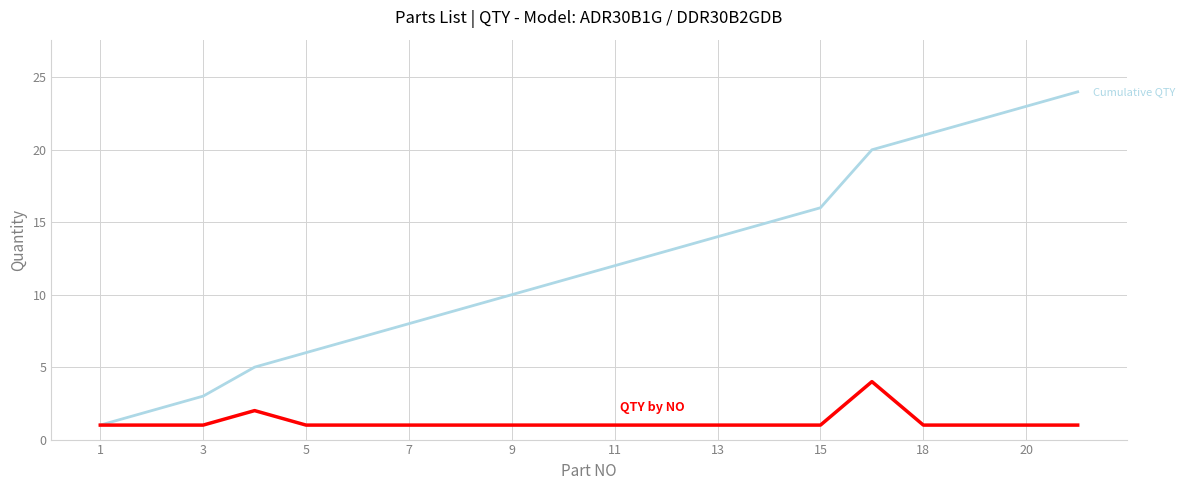

How many lines are shown in the chart?

2